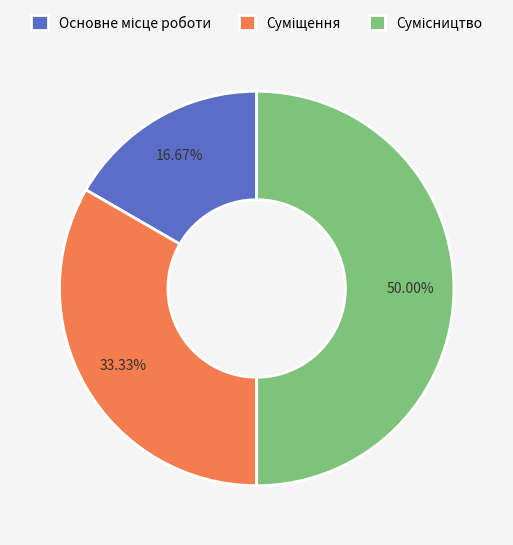

Which category has the smallest portion of the pie?

Основне місце роботи